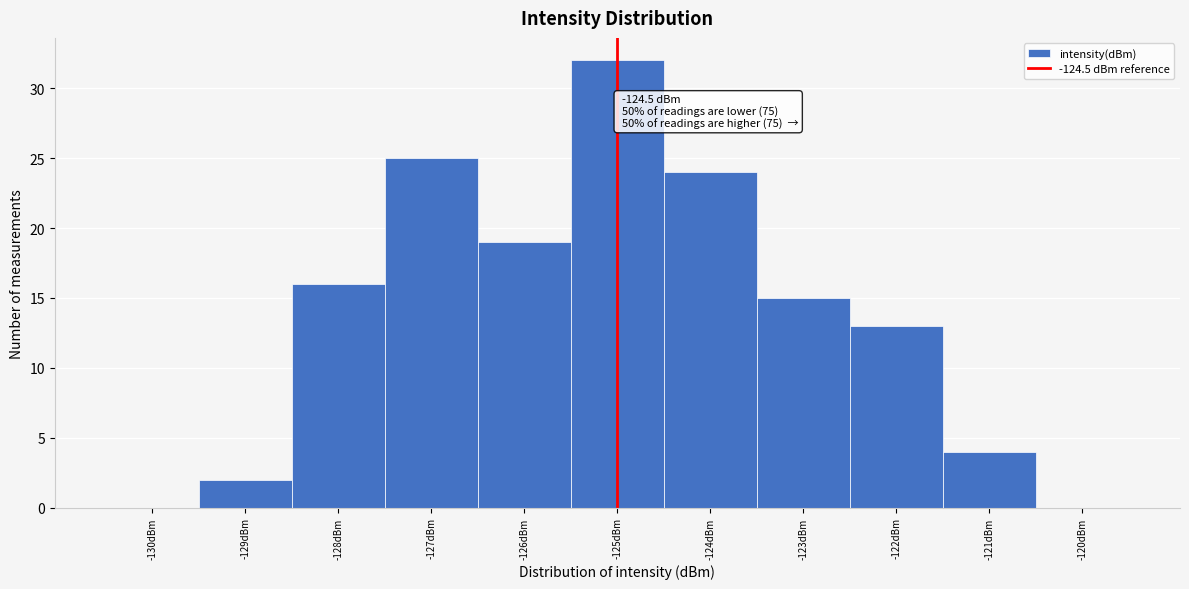

Reading left to right, list all the values displayed in this chart.

-130dBm=0	-129dBm=2	-128dBm=16	-127dBm=25	-126dBm=19	-125dBm=32	-124dBm=24	-123dBm=15	-122dBm=13	-121dBm=4	-120dBm=0